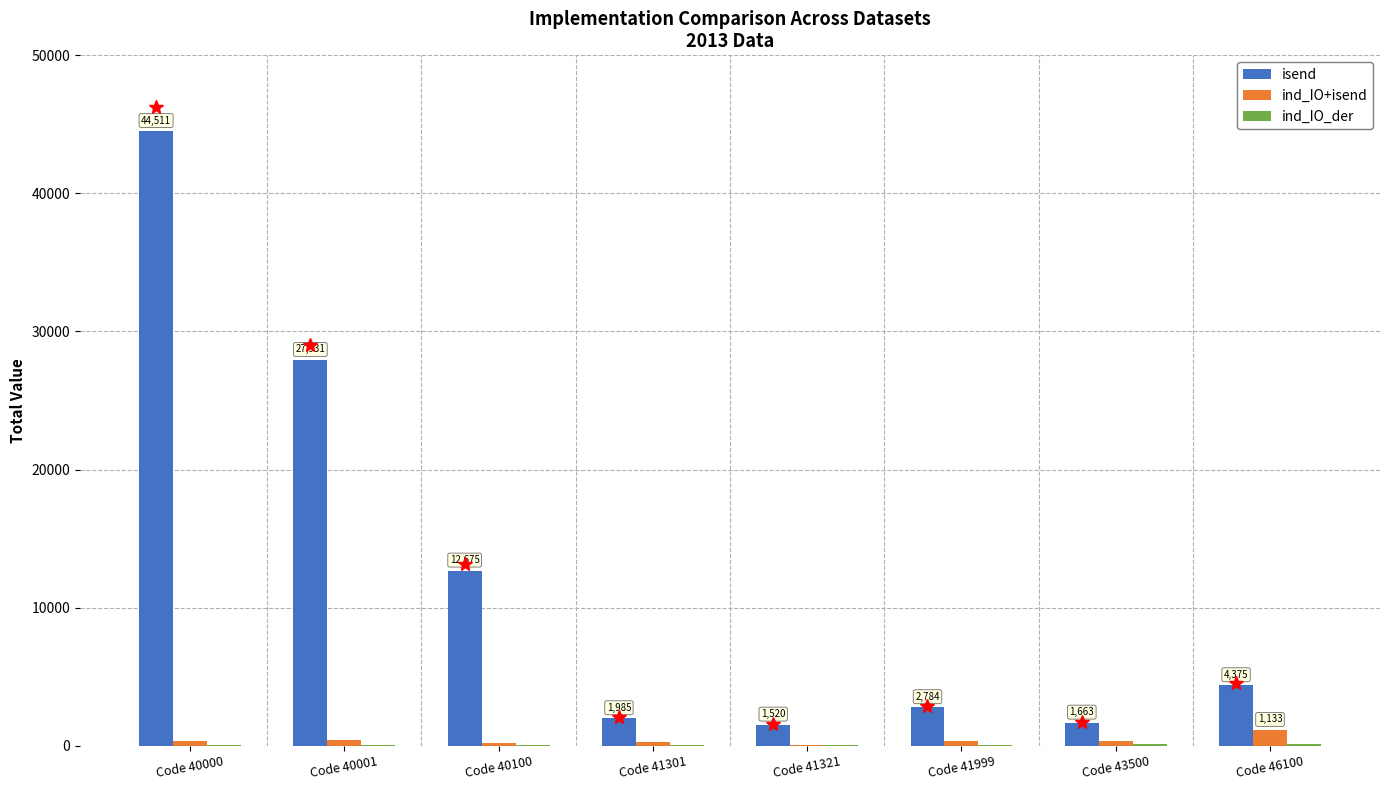

At which category is the sum across all series the highest?

Code 40000